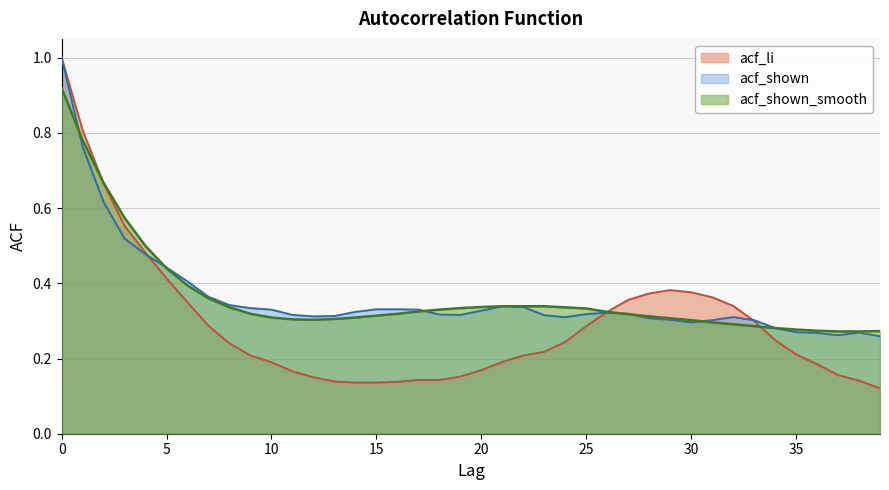

Is it true that acf_shown_smooth equals 0.3 at 30?

True